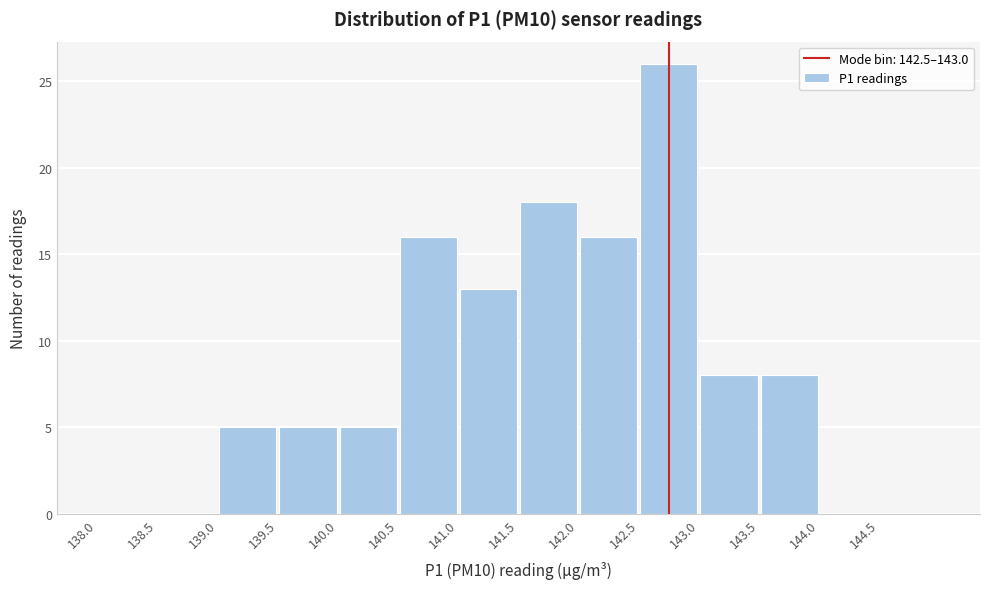

Reading left to right, transcribe this chart: for each bar, give the range it covers on the x-axis and its height. The values are not printed on the chart, so give them approximately, as read against the axis.

138.0 to 138.5: 0
138.5 to 139.0: 0
139.0 to 139.5: 5
139.5 to 140.0: 5
140.0 to 140.5: 5
140.5 to 141.0: 16
141.0 to 141.5: 13
141.5 to 142.0: 18
142.0 to 142.5: 16
142.5 to 143.0: 26
143.0 to 143.5: 8
143.5 to 144.0: 8
144.0 to 144.5: 0
144.5 to 145.0: 0